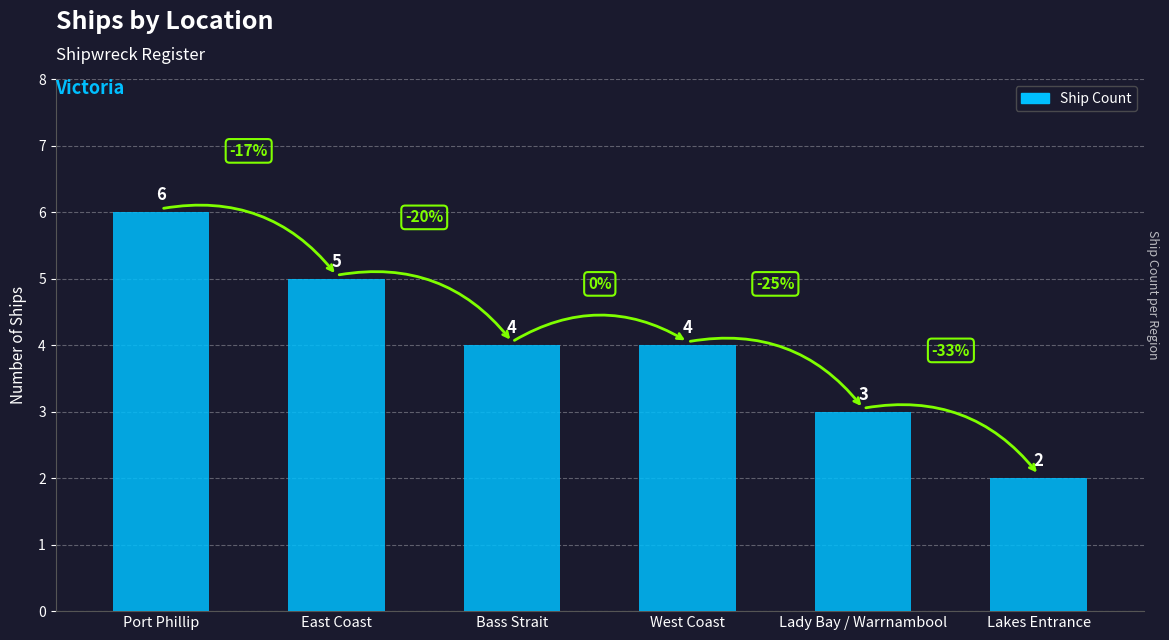

What value does the data have at Bass Strait?

4